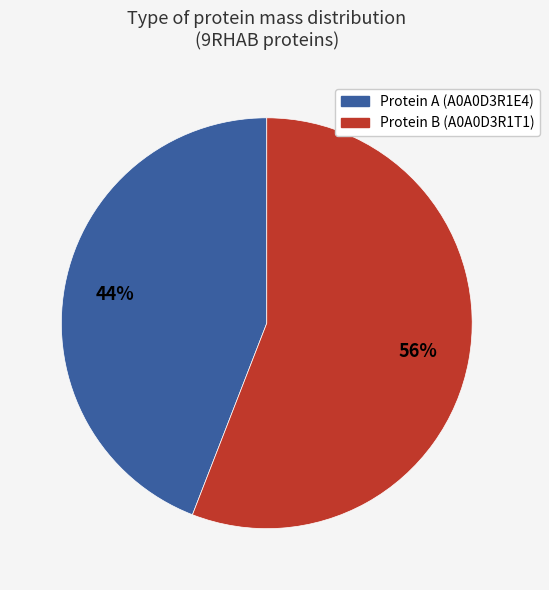

To the nearest percent, what is the average slice percentage?

50%